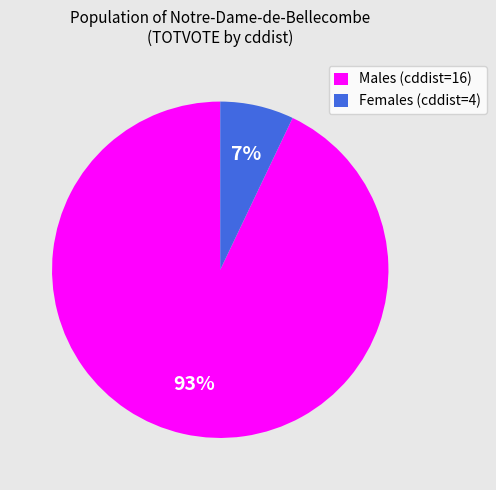

Rank the categories by value from lowest to highest.

Females (cddist=4), Males (cddist=16)